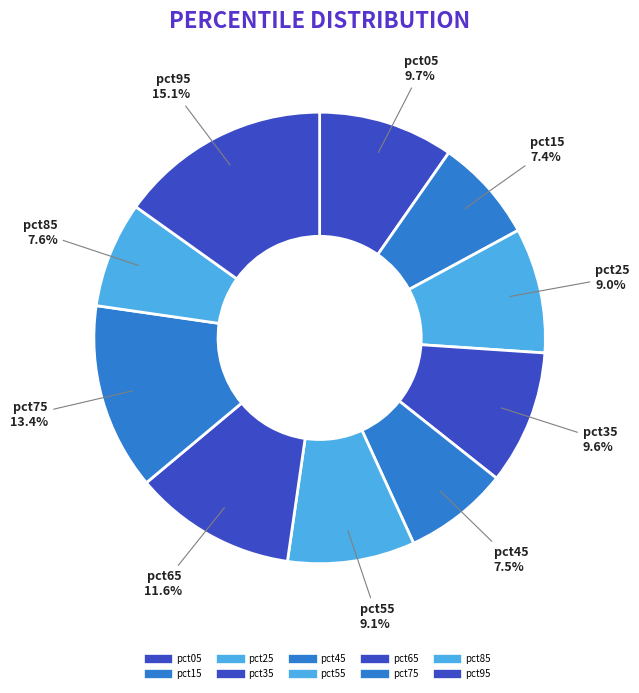

Is it true that pct75 is 13% of the pie?

True